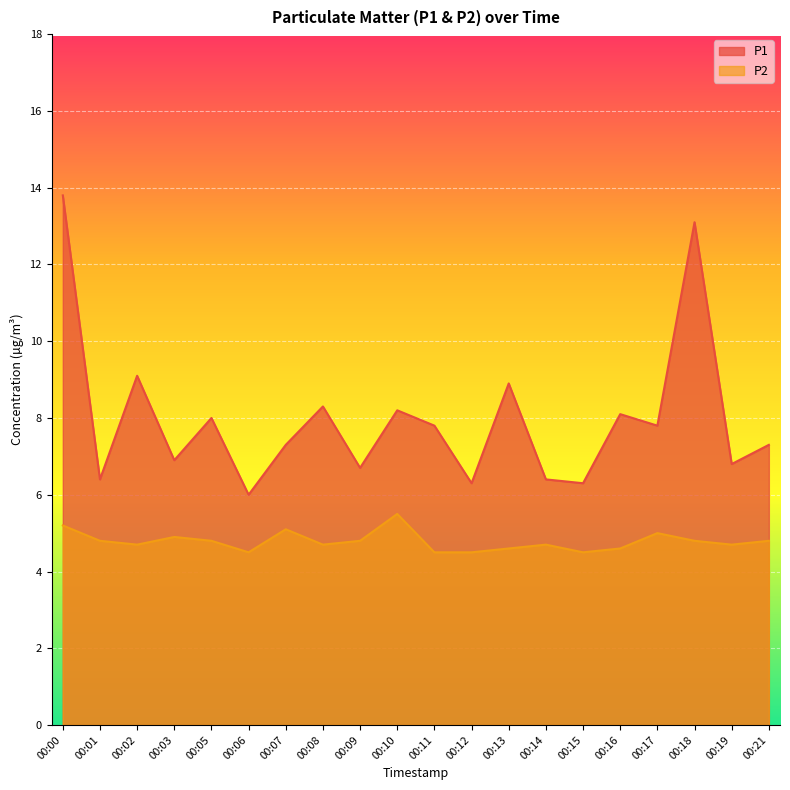

How many interior local peaks does the P1 series have?

7